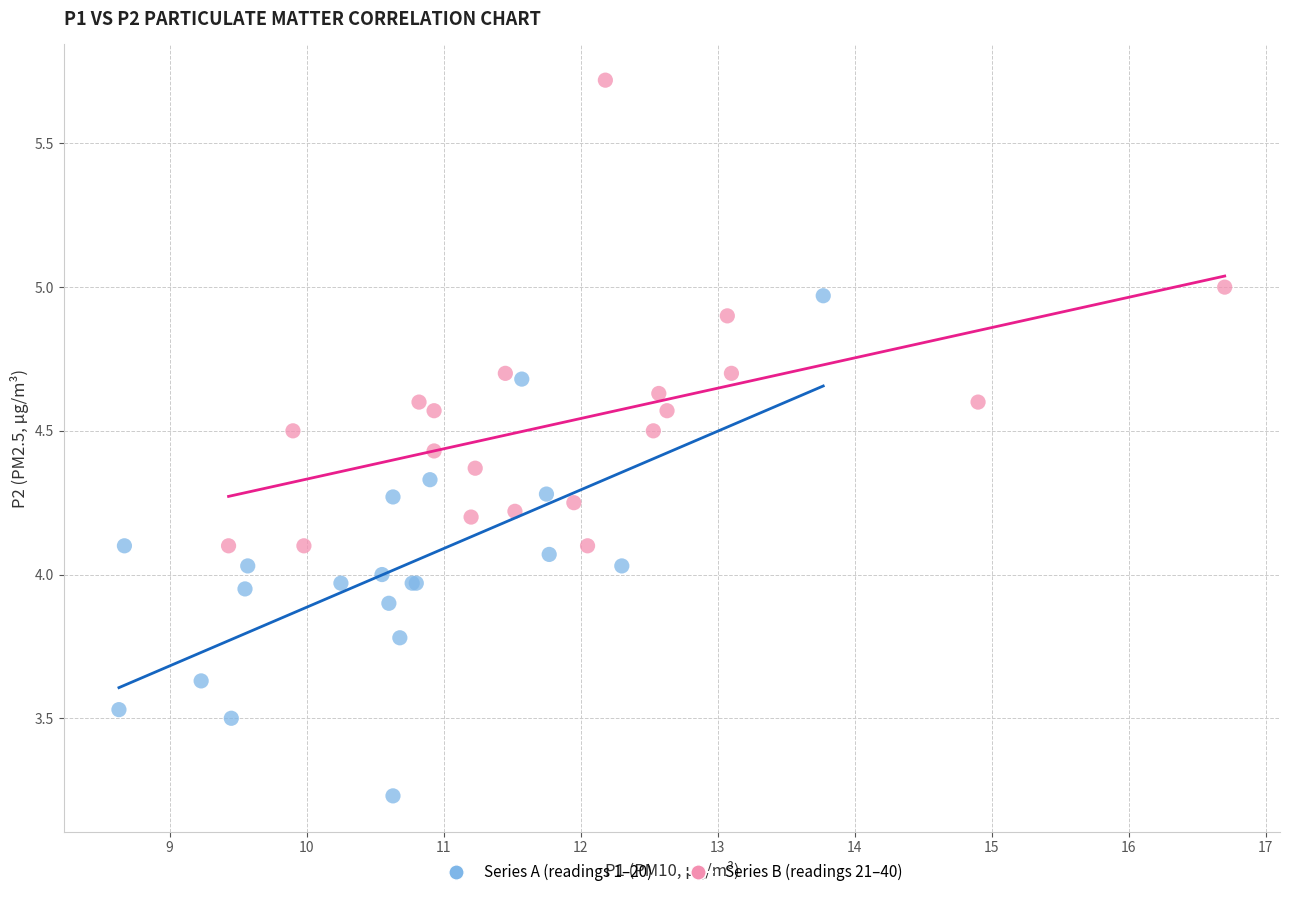

Which series reaches the maximum Y coordinate?

Series B (readings 21–40)